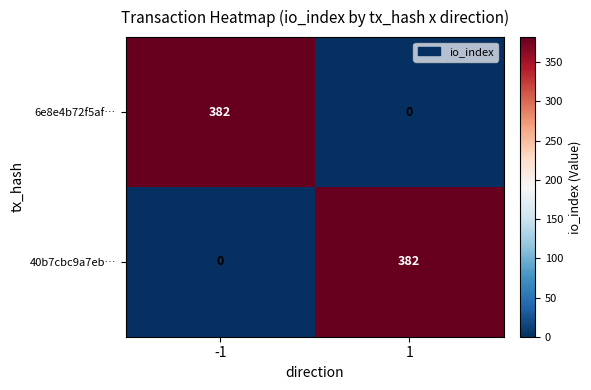

Rank the categories by 6e8e4b72f5af… value from lowest to highest.

1, -1